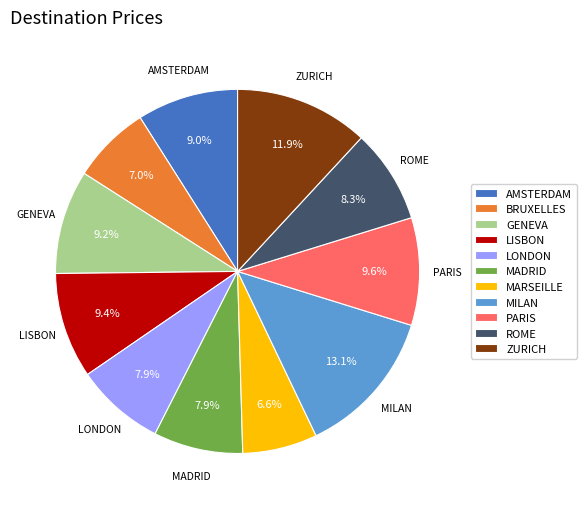

Which has a higher value, MADRID or MARSEILLE?

MADRID